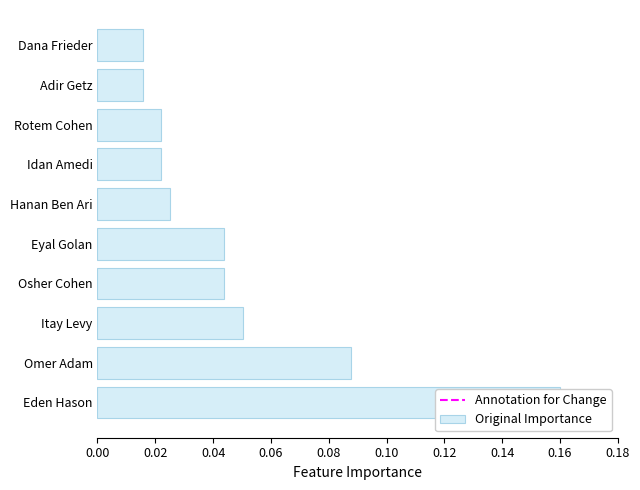

Is it true that the value at Rotem Cohen is 0.0?

False